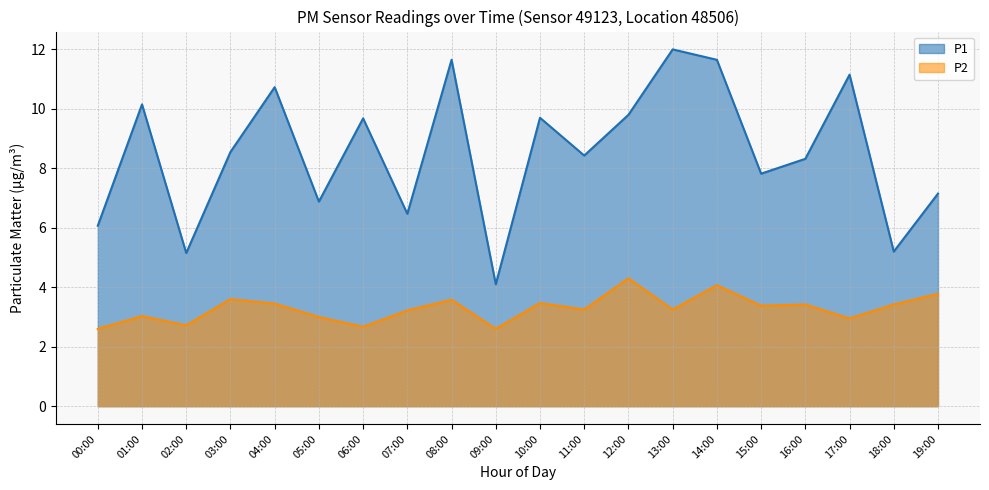

What are all the series names shown in the legend?

P1, P2